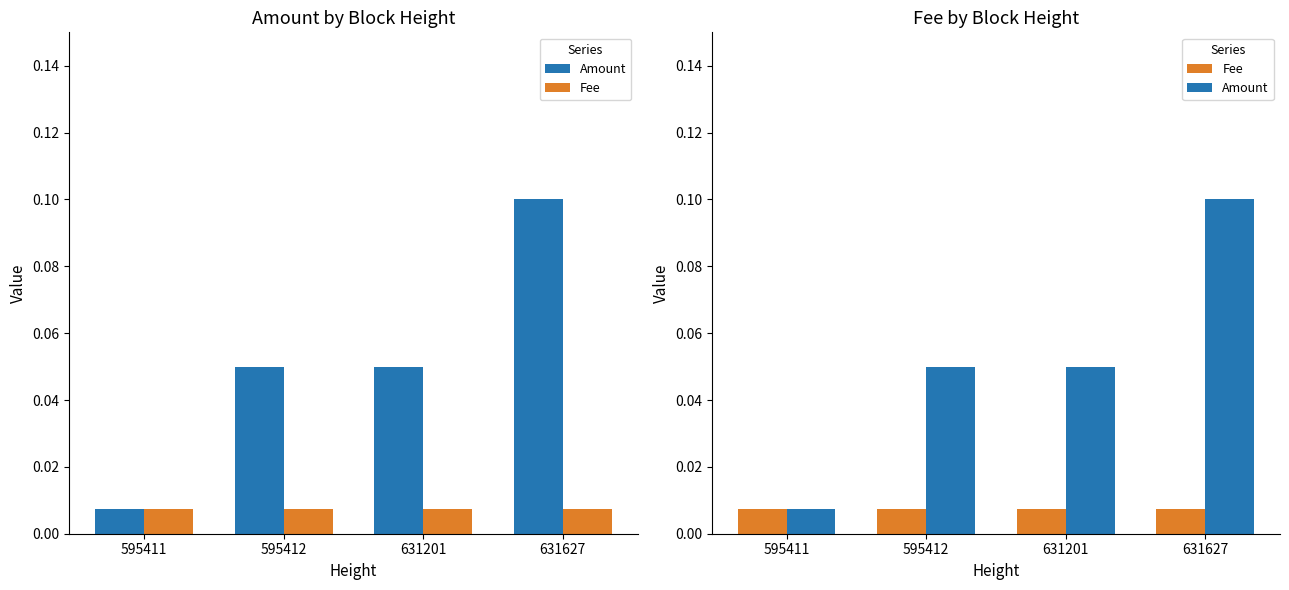

How many bars are there in each group?

2